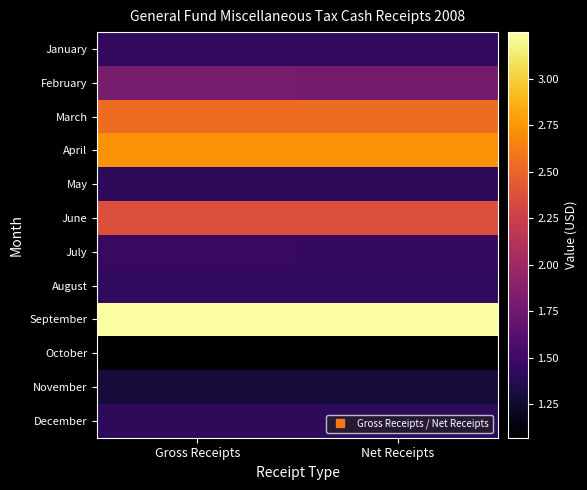

At Gross Receipts, list the series in order from smallest to largest.

October, November, May, December, August, January, July, February, June, March, April, September